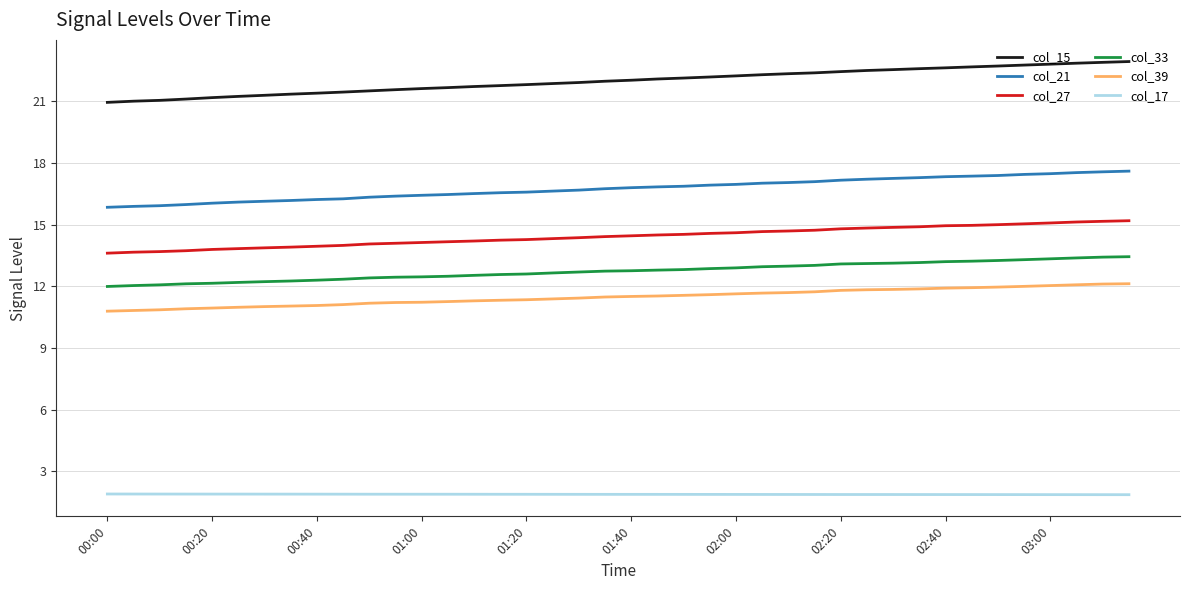

Which series has the largest total across all categories?

col_15